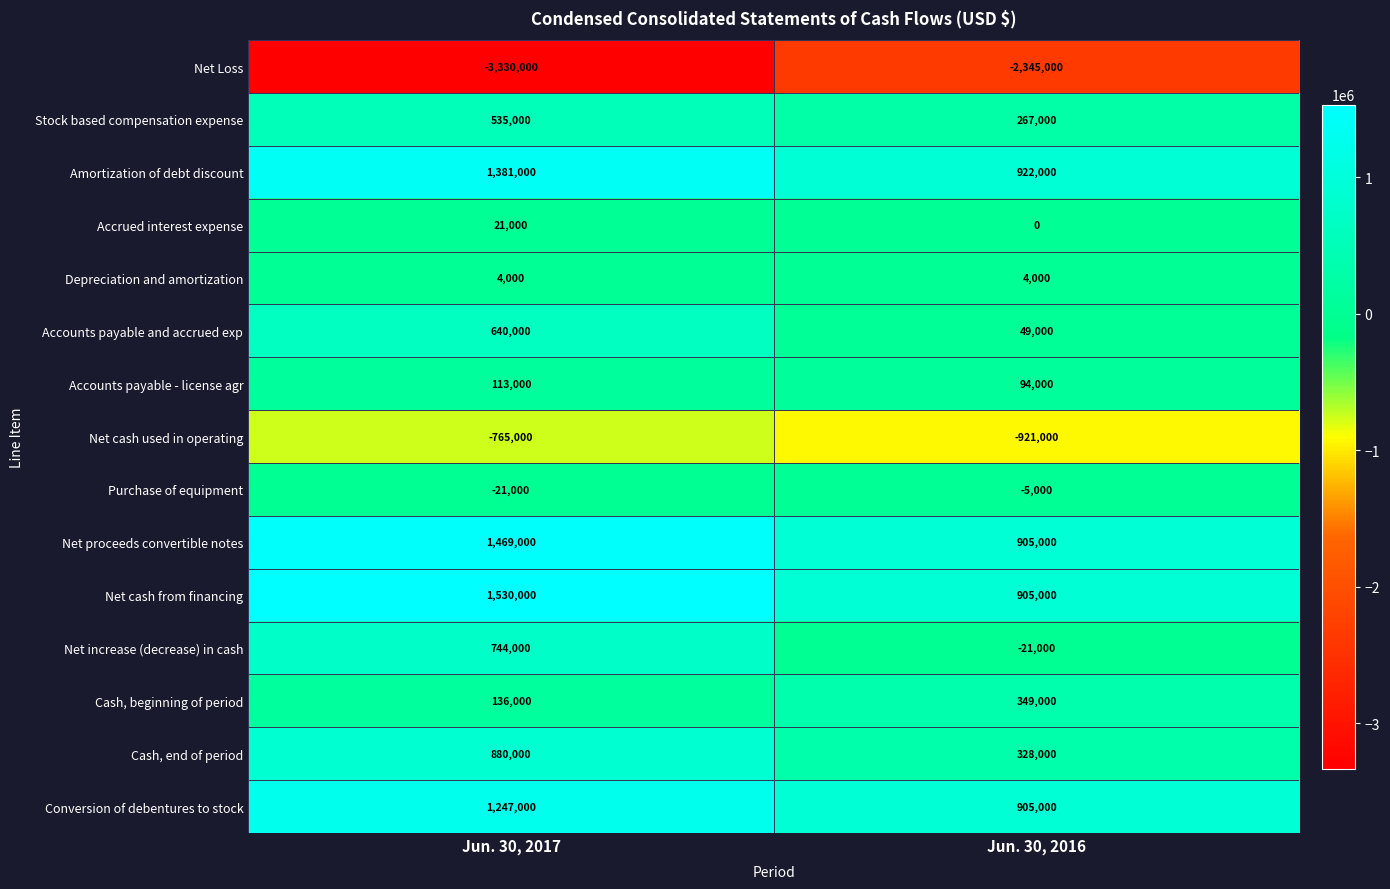

Read the Amortization of debt discount value at Jun. 30, 2017.

1381000